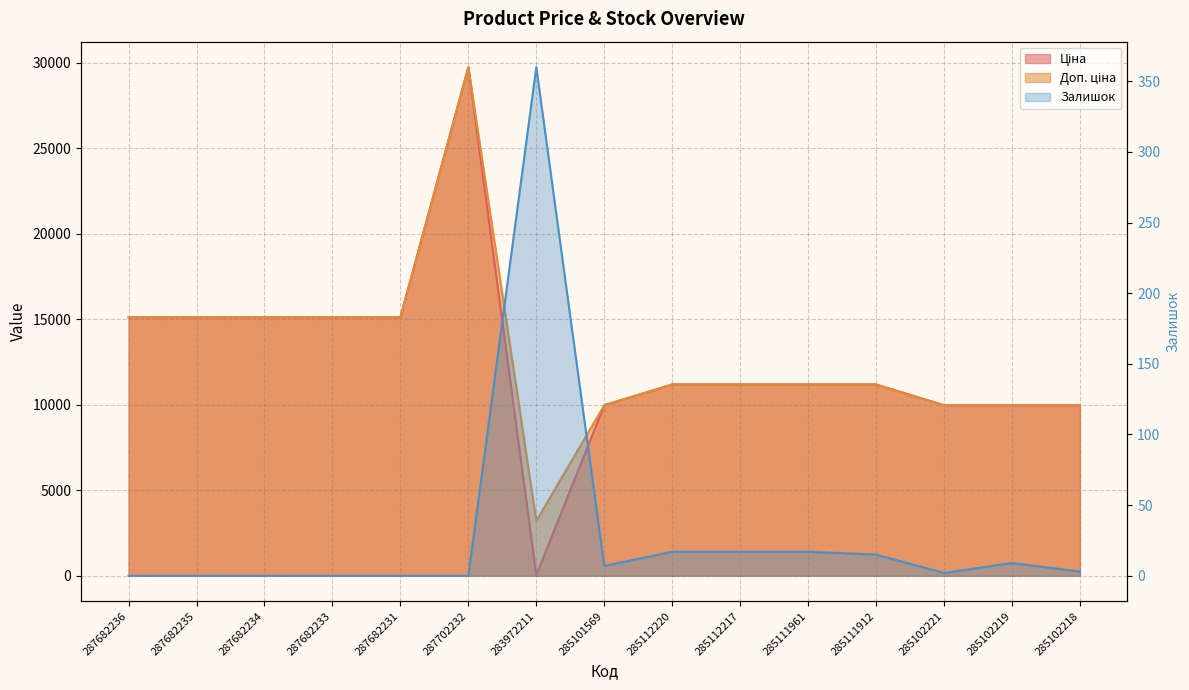

What is the average value of the Ціна series?

12668.8